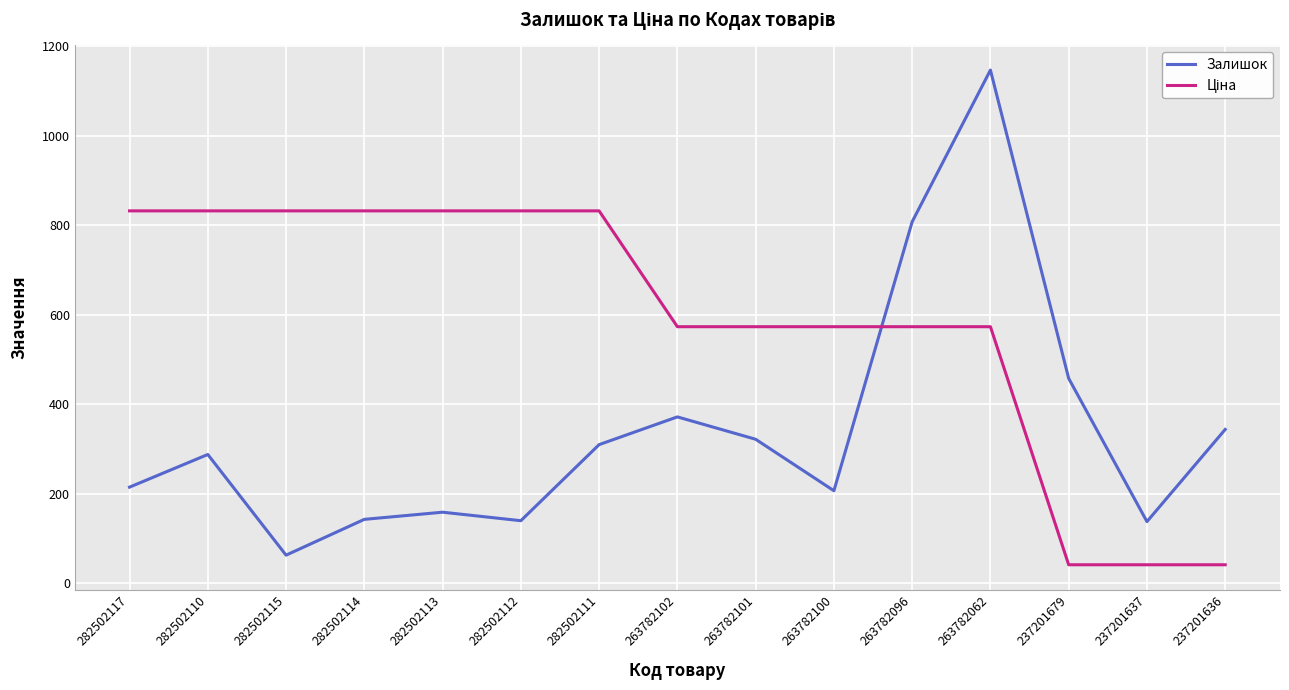

What is the minimum value shown in the chart?

41.5